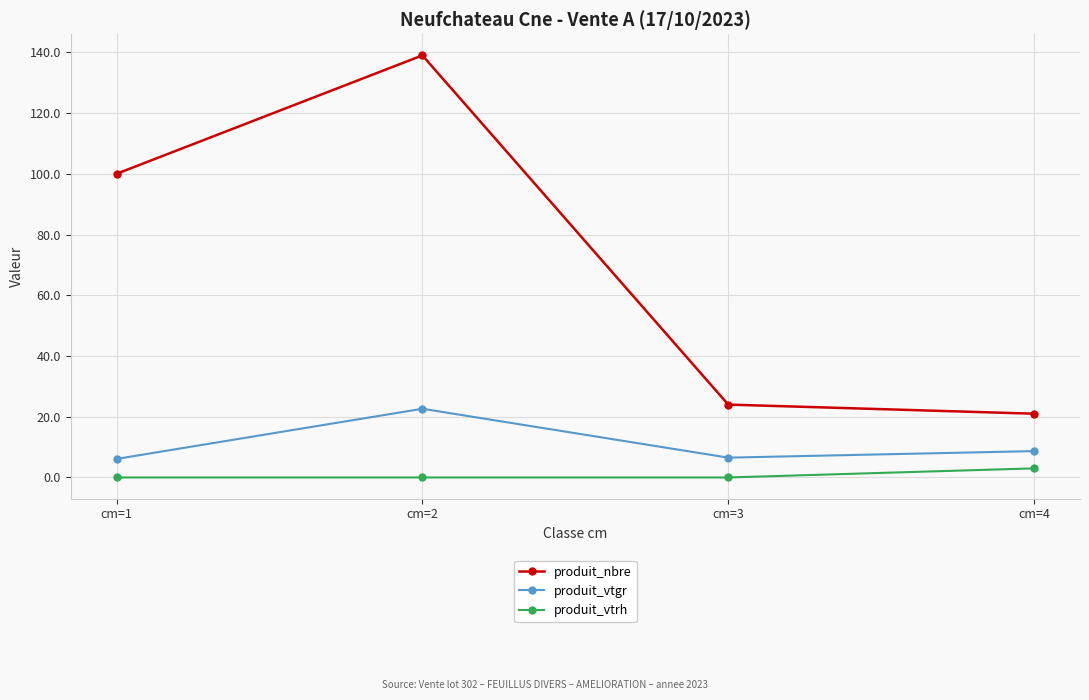

What is the difference between the produit_vtgr values at cm=4 and cm=3?

2.2